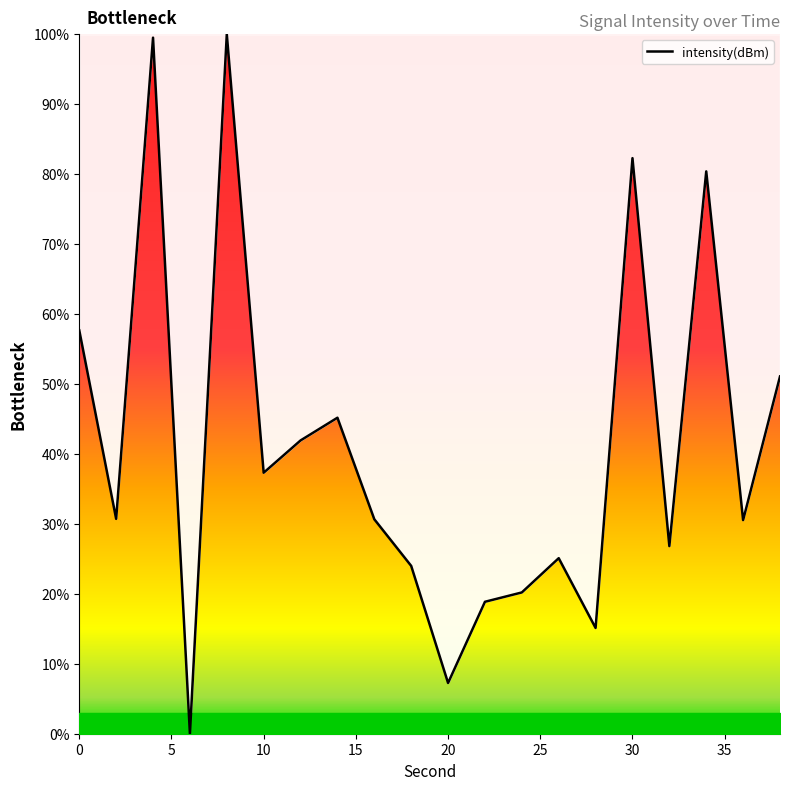

What is the maximum value shown in the chart?

100.0